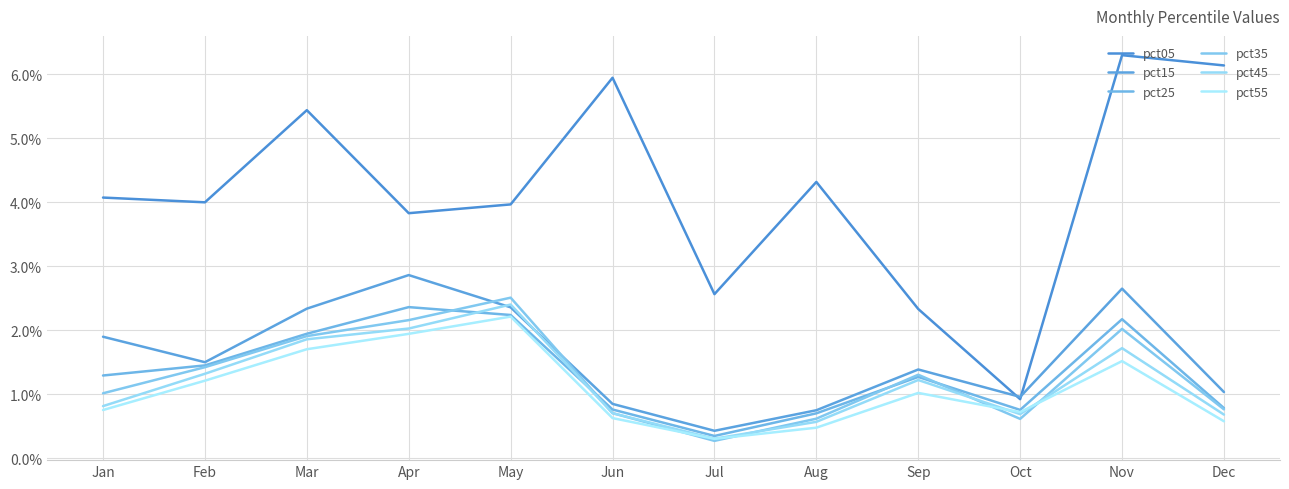

Where is the first local maximum for pct55?

May